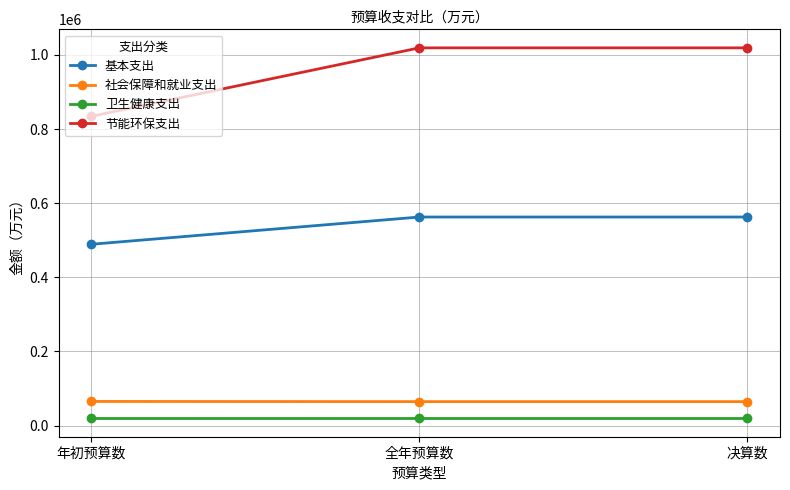

True or false: 社会保障和就业支出 has a value of 22349.5 at 年初预算数.

False